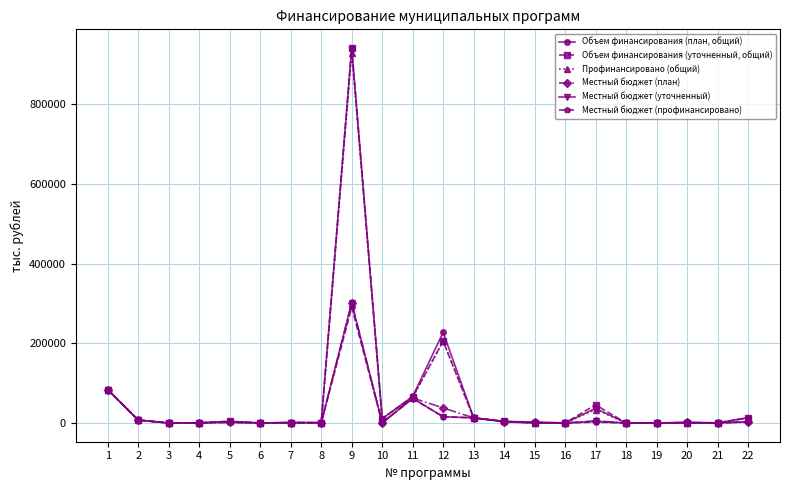

Rank the series at 17 from highest to lowest value.

Объем финансирования (уточненный, общий), Объем финансирования (план, общий), Профинансировано (общий), Местный бюджет (план), Местный бюджет (уточненный), Местный бюджет (профинансировано)